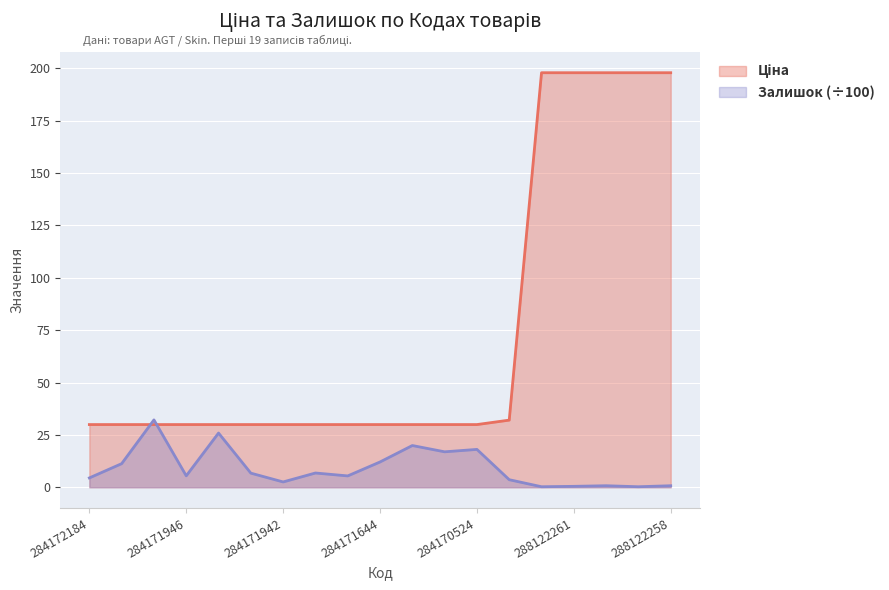

What is the value of the Ціна point at the 17th from the left?

197.9